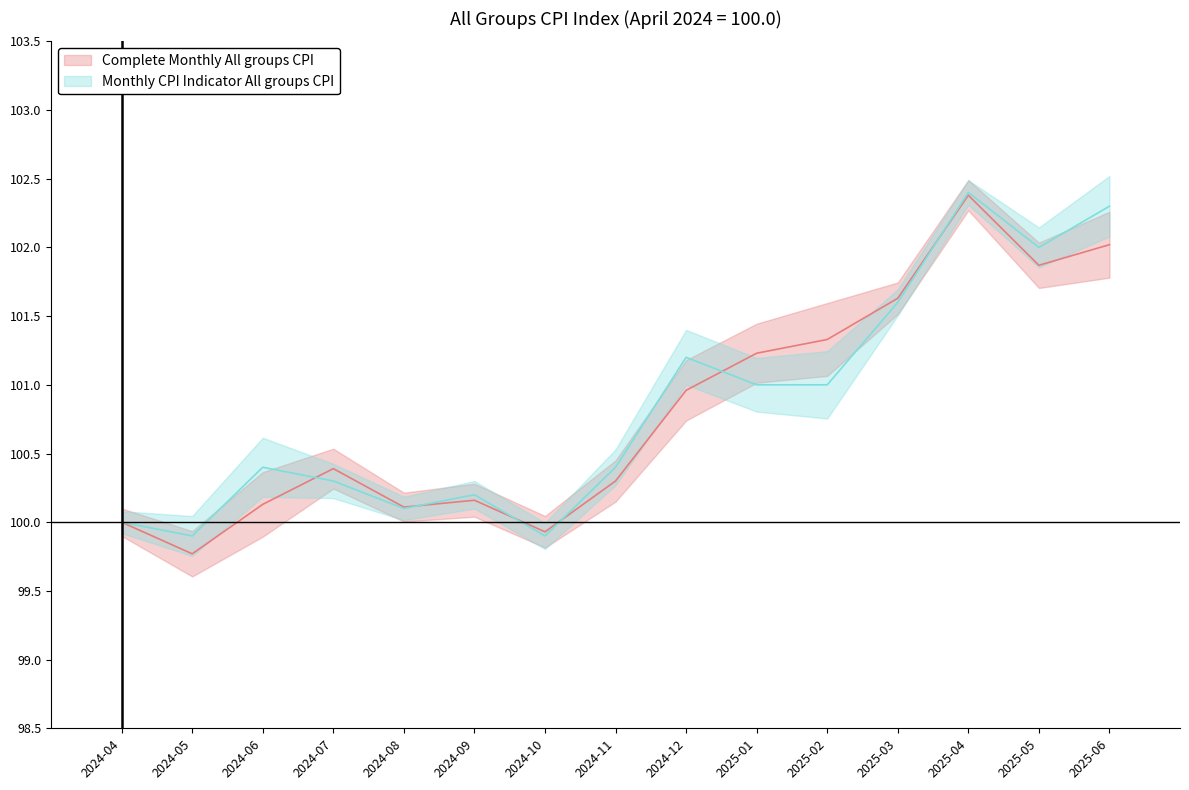

In Complete Monthly All groups CPI, how many points are lower than both neighbors (excluding endpoints)?

4